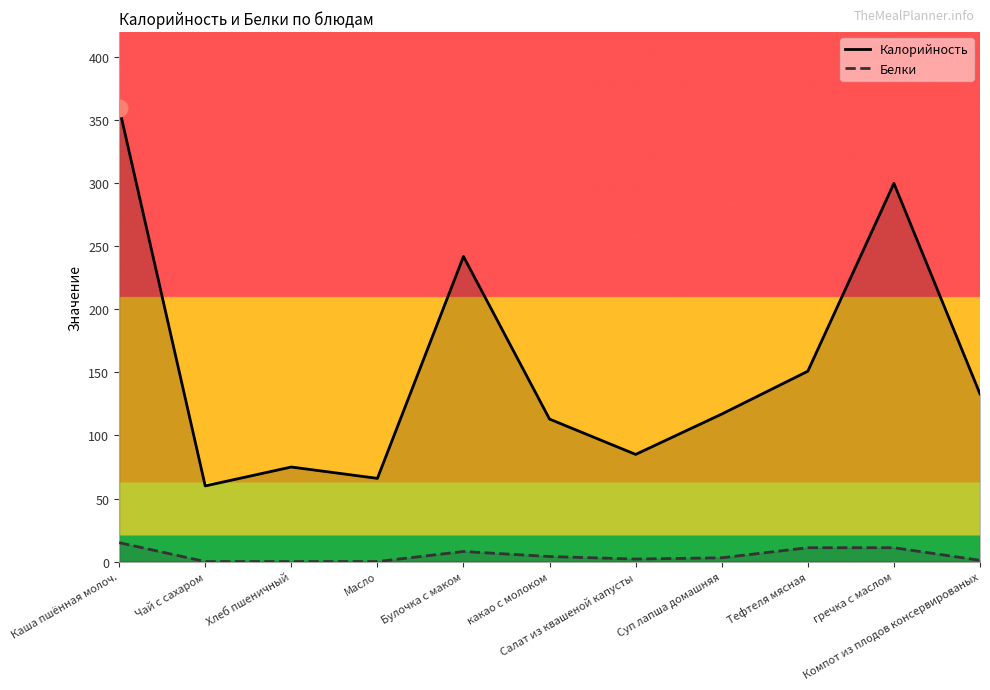

True or false: Калорийность and Белки intersect in this chart.

False